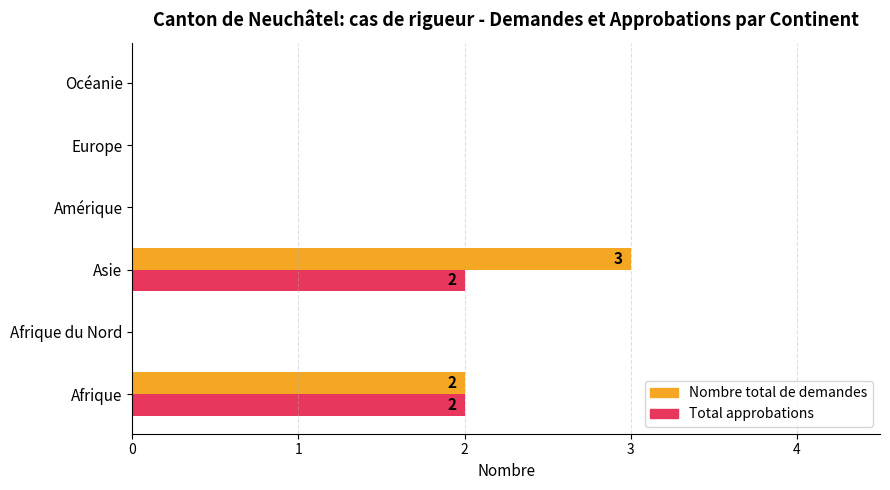

At which category is the sum across all series the highest?

Asie